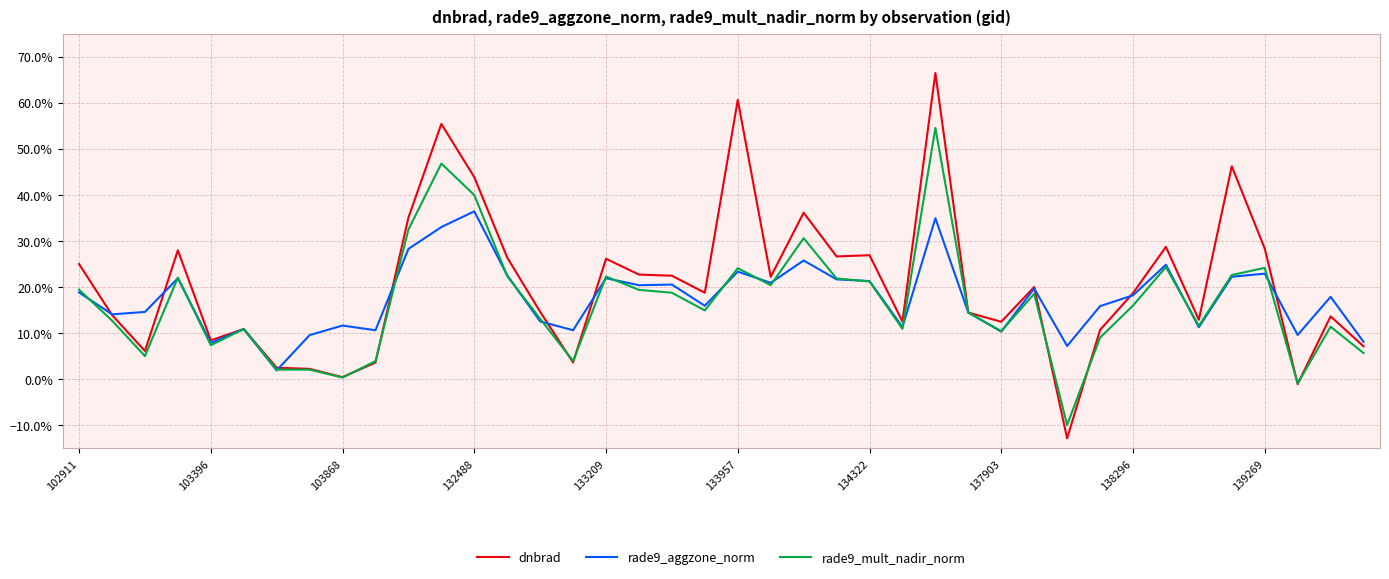

What is the average value of the dnbrad series?

0.2